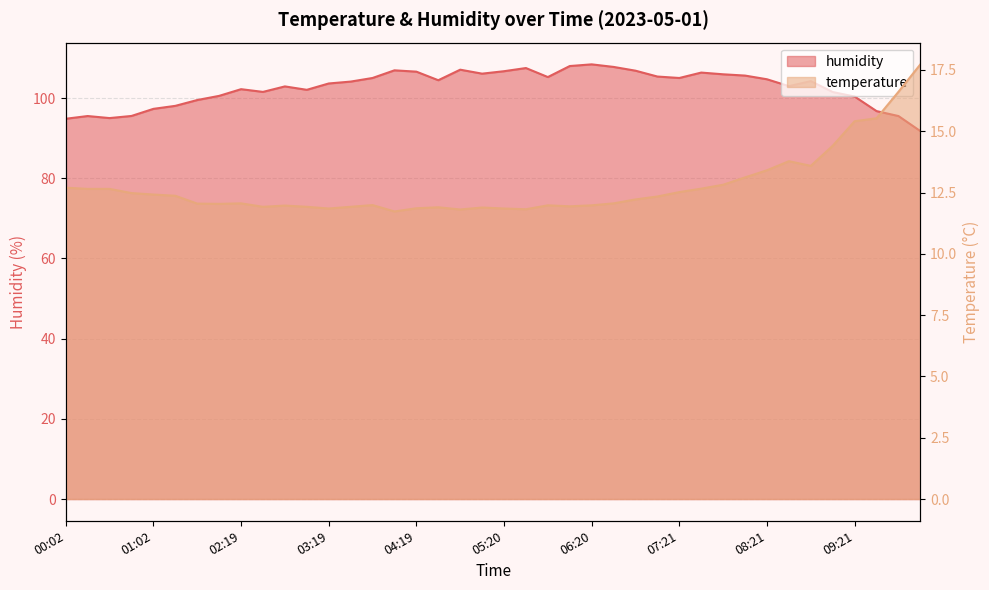

How many data points does each series have?

40